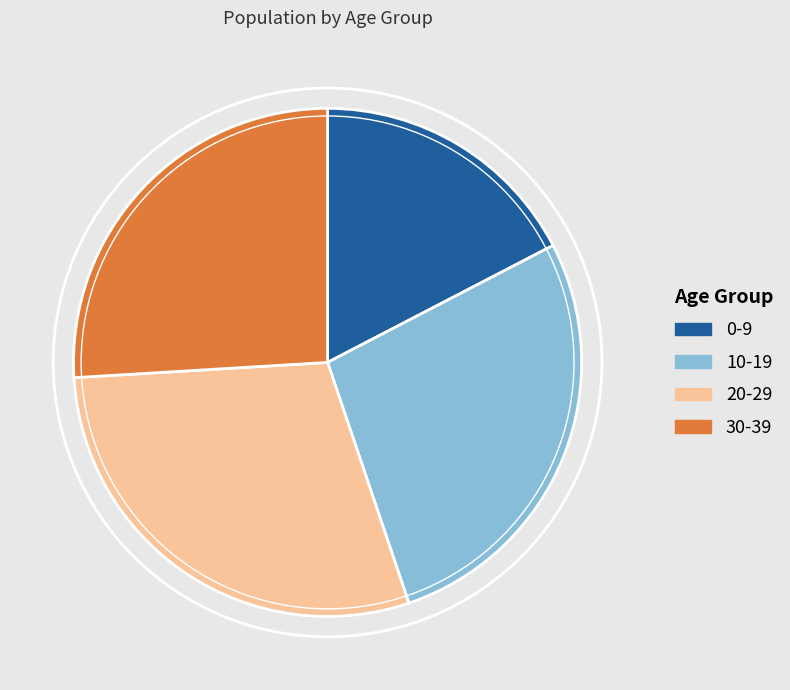

Is there a majority slice in this chart?

No